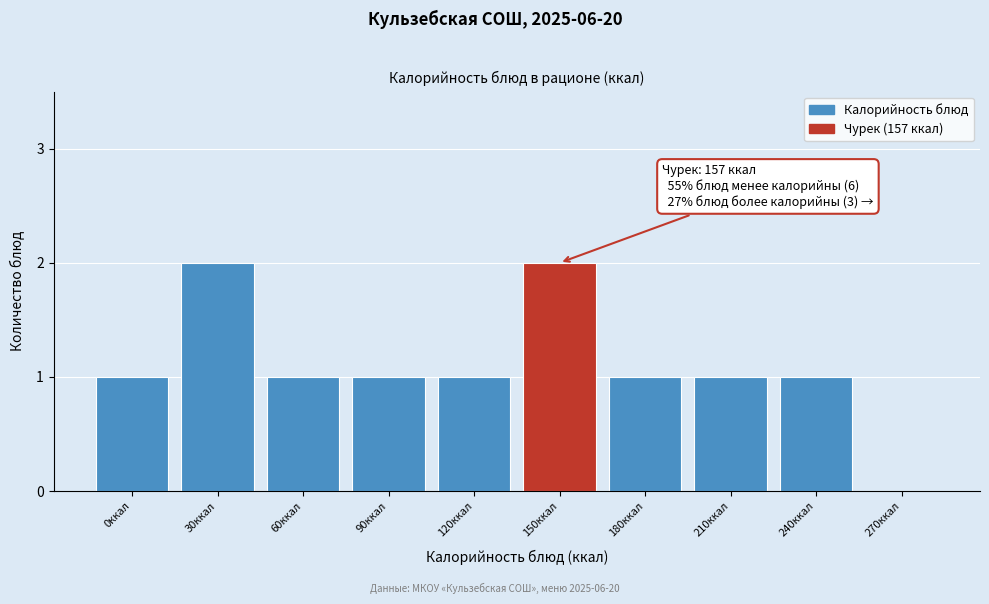

Reading left to right, extract all data points from this chart.

0ккал=1	30ккал=2	60ккал=1	90ккал=1	120ккал=1	150ккал=2	180ккал=1	210ккал=1	240ккал=1	270ккал=0